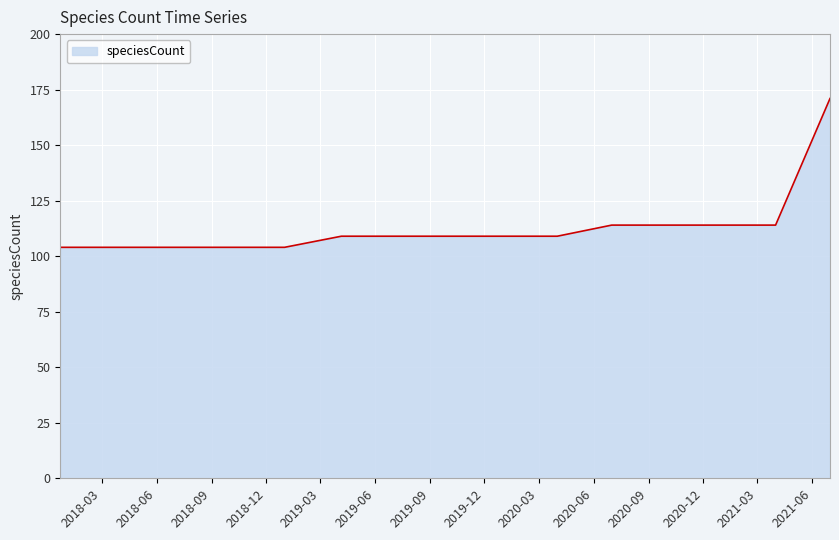

What is the minimum value shown in the chart?

104